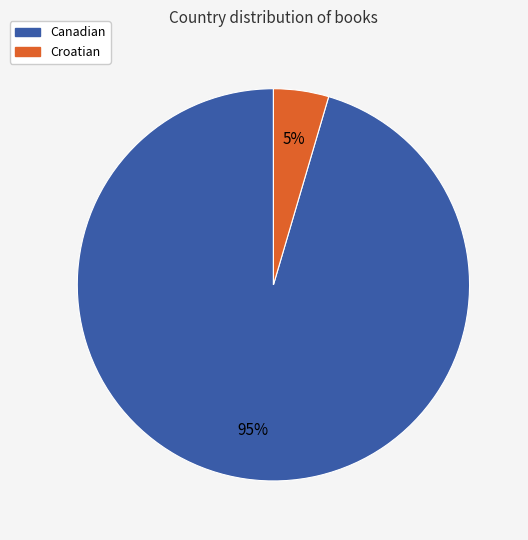

Between Canadian and Croatian, which is larger?

Canadian